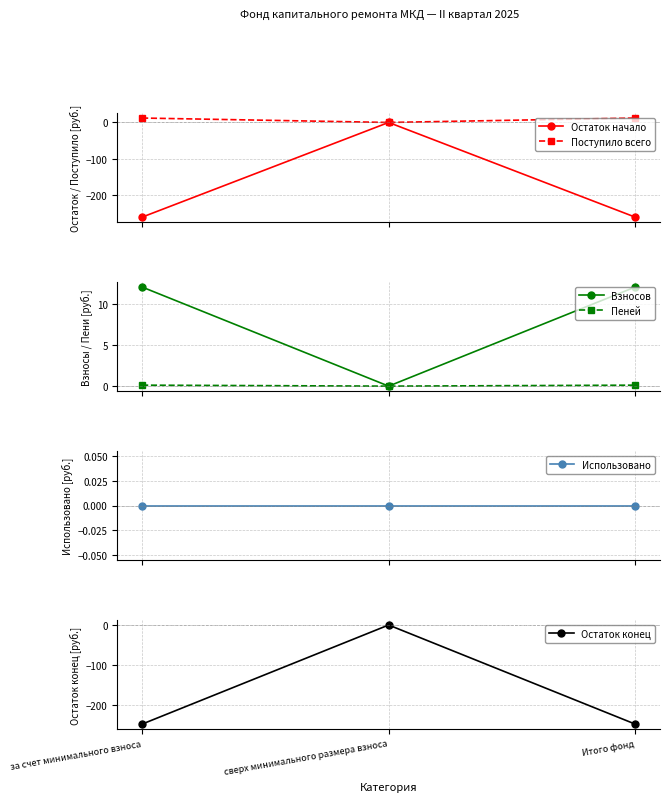

What is the value of the Остаток конец point at the 1st from the left?

-248.8